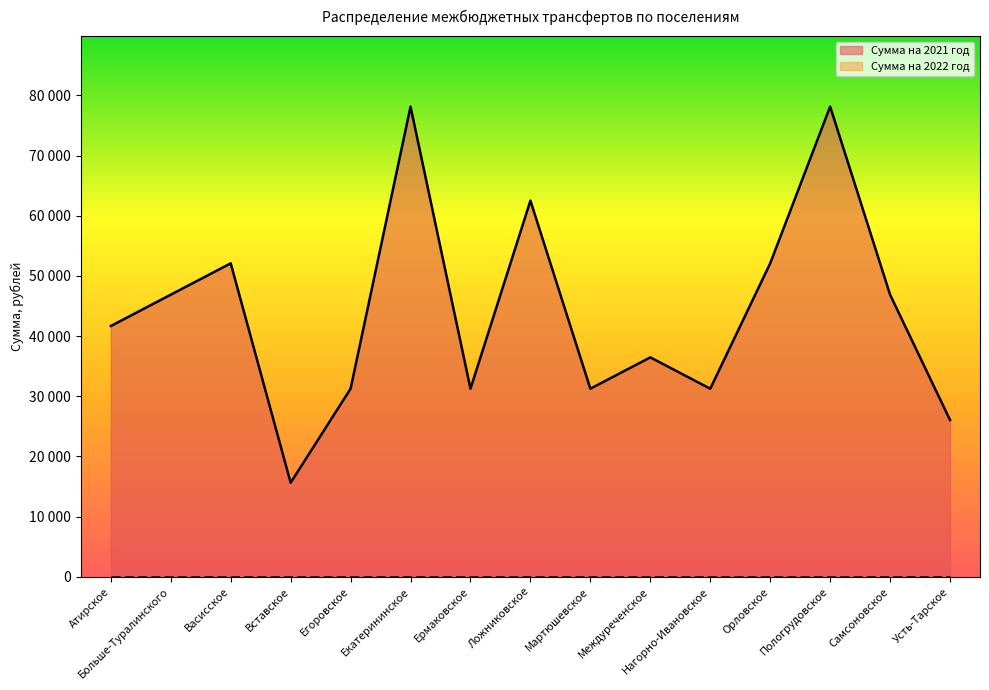

Reading right to left, what are all the values shown in this chart?

Усть-Тарское=26050	Самсоновское=46890	Пологрудовское=78150	Орловское=52100	Нагорно-Ивановское=31260	Междуреченское=36470	Мартюшевское=31260	Ложниковское=62520	Ермаковское=31260	Екатерининское=78150	Егоровское=31260	Вставское=15630	Васисское=52100	Больше-Туралинского=46890	Атирское=41680